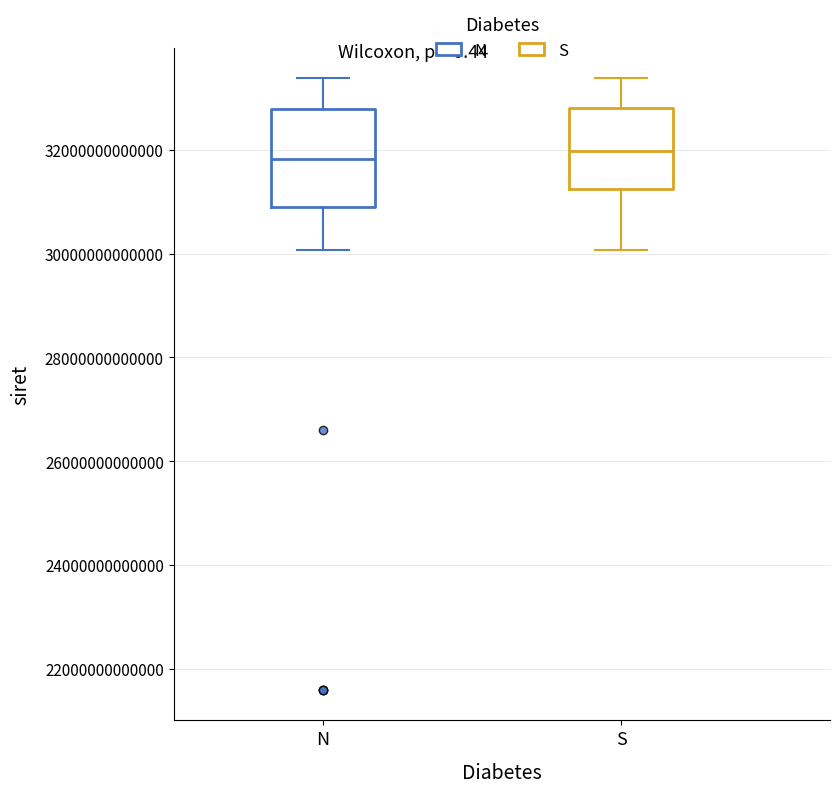

Where is the lower edge of the box for S on the y-axis? The values are not printed on the chart, so give them approximately, as read against the axis.

31200000000000